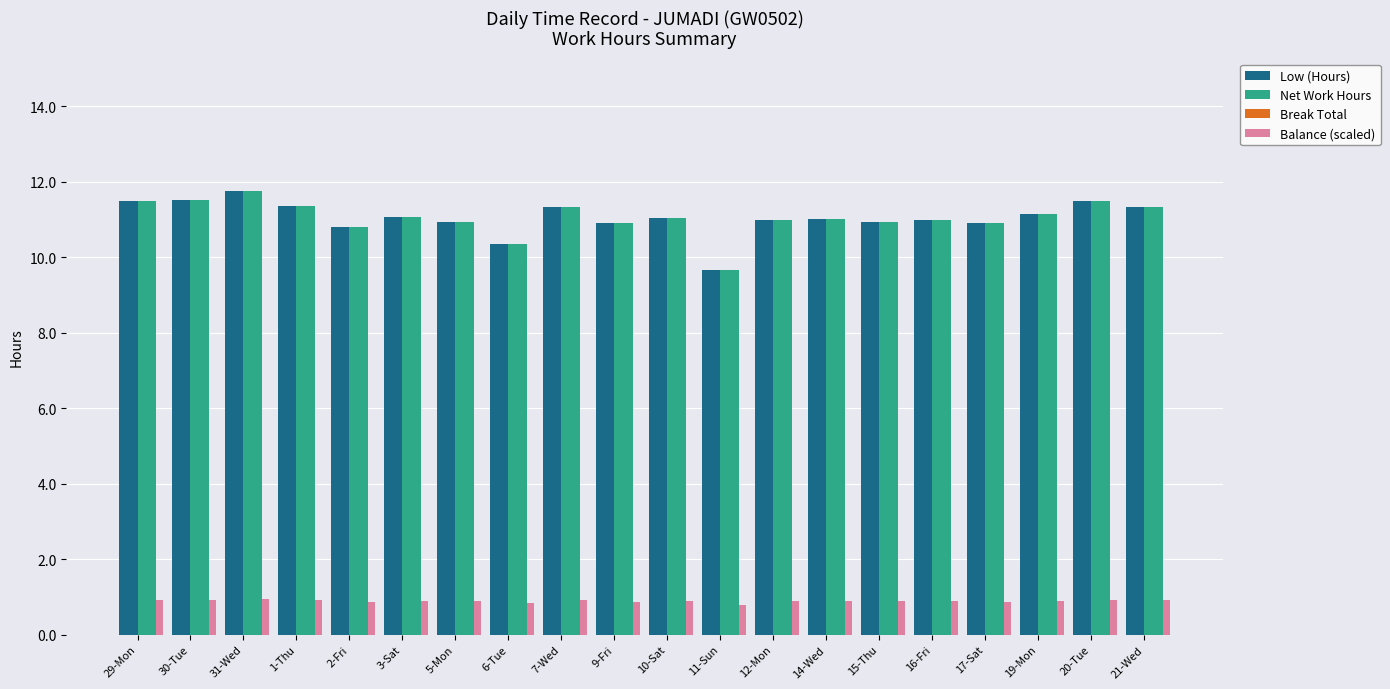

How many distinct data groups are displayed?

3